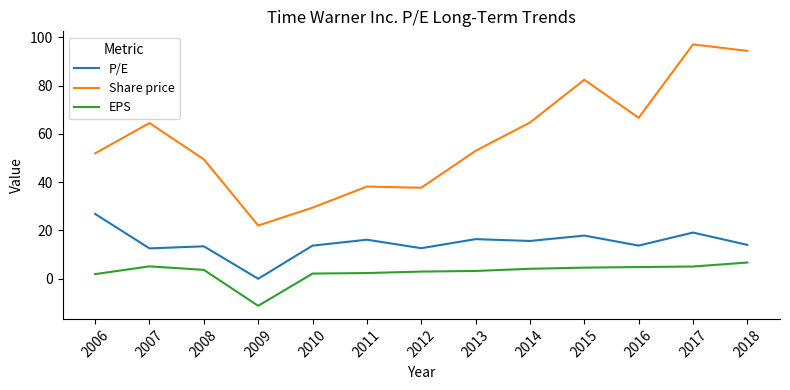

What is the difference between the maximum and minimum values in the EPS series?

17.9